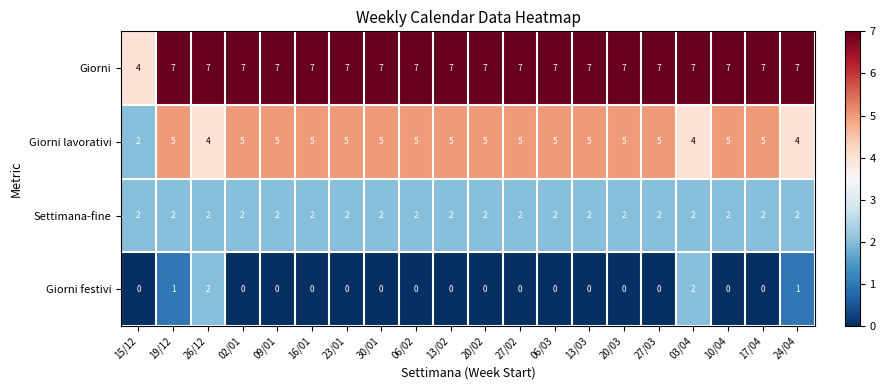

Rank the series by their average value, from lowest to highest.

Giorni festivi, Settimana-fine, Giorni lavorativi, Giorni